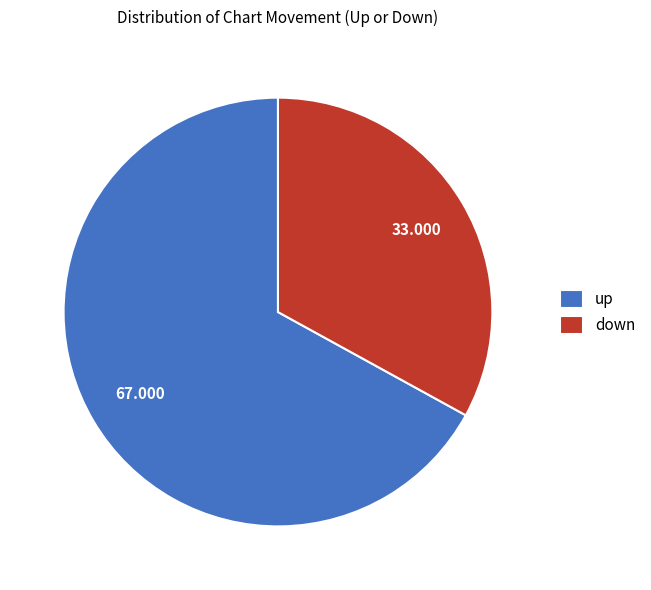

Rank the categories by value from highest to lowest.

up, down